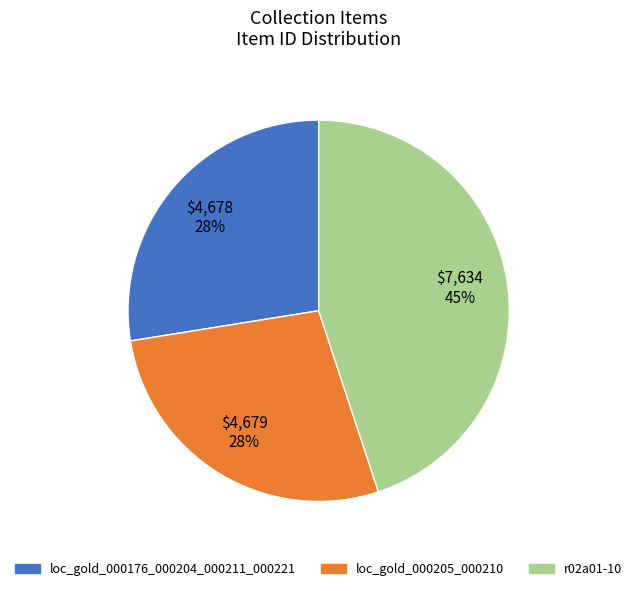

To the nearest percent, what portion does loc_gold_000205_000210 represent?

28%